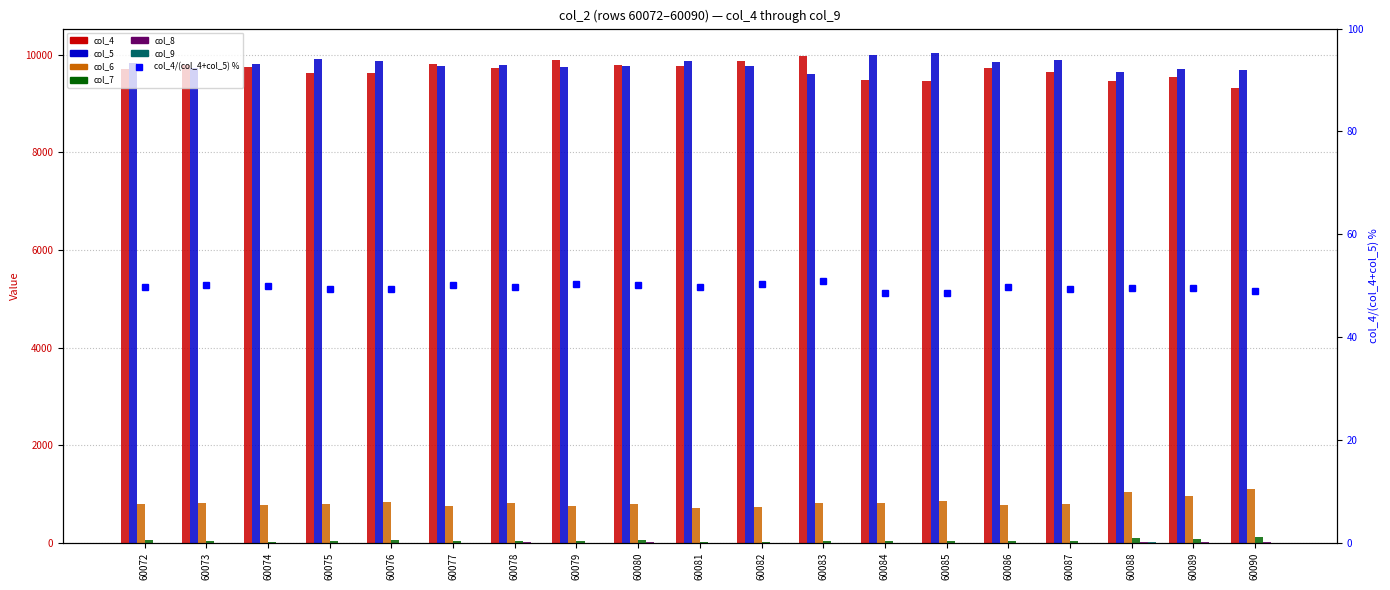

Reading right to left, transcribe all the data shown in this chart.

col_4: 60090=9312	60089=9545	60088=9454	60087=9645	60086=9724	60085=9457	60084=9482	60083=9968	60082=9878	60081=9774	60080=9780	60079=9901	60078=9720	60077=9819	60076=9630	60075=9630	60074=9752	60073=9791	60072=9709
col_5: 60090=9697	60089=9703	60088=9655	60087=9884	60086=9849	60085=10034	60084=10004	60083=9601	60082=9760	60081=9882	60080=9762	60079=9754	60078=9782	60077=9775	60076=9864	60075=9908	60074=9808	60073=9734	60072=9821
col_6: 60090=1097	60089=957	60088=1037	60087=789	60086=782	60085=857	60084=818	60083=807	60082=738	60081=719	60080=795	60079=751	60078=806	60077=750	60076=831	60075=798	60074=784	60073=805	60072=793
col_7: 60090=126	60089=82	60088=90	60087=29	60086=29	60085=36	60084=33	60083=32	60082=24	60081=22	60080=48	60079=30	60078=42	60077=34	60076=48	60075=44	60074=24	60073=44	60072=51
col_8: 60090=24	60089=8	60088=22	60087=2	60086=1	60085=1	60084=3	60083=3	60082=1	60081=1	60080=10	60079=2	60078=6	60077=1	60076=4	60075=3	60074=1	60073=3	60072=3
col_9: 60090=2	60089=5	60088=17	60087=1	60086=0	60085=1	60084=0	60083=0	60082=0	60081=0	60080=2	60079=0	60078=1	60077=0	60076=0	60075=0	60074=0	60073=1	60072=3